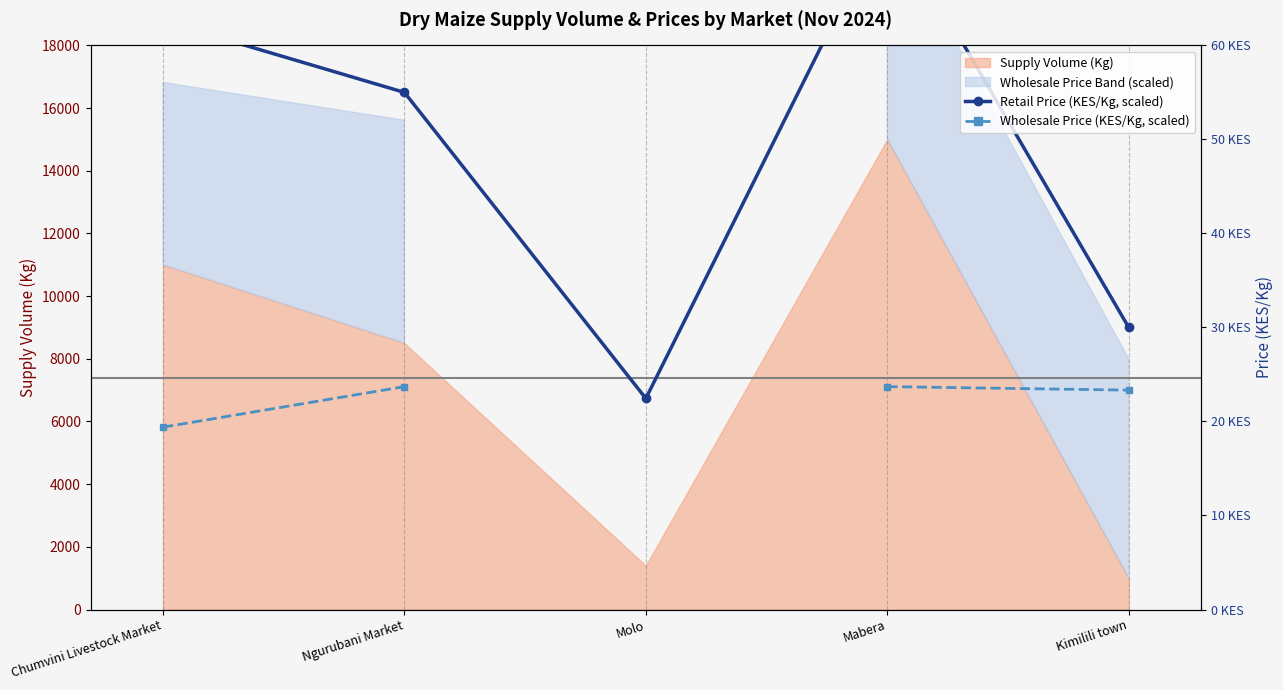

Does the chart have visible grid lines?

No